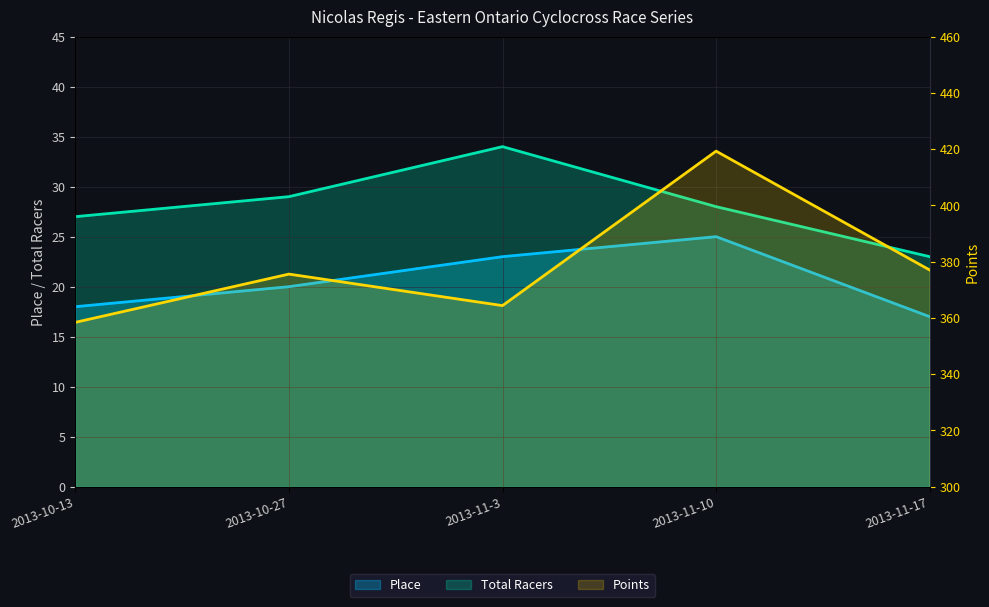

What is the spread (max minus min) of values at 2013-10-27?

355.6